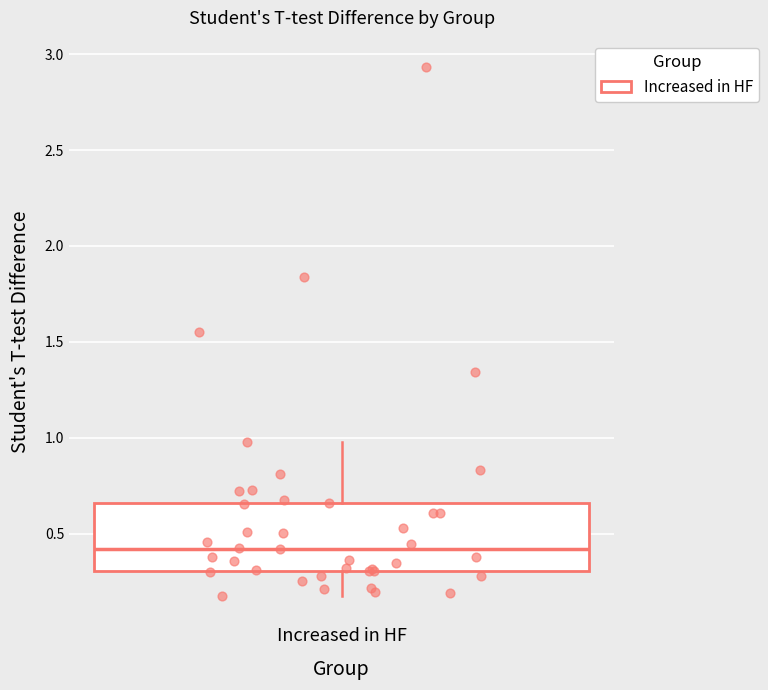

Where does the lower whisker of the box for Increased in HF end on the y-axis? The values are not printed on the chart, so give them approximately, as read against the axis.

0.20